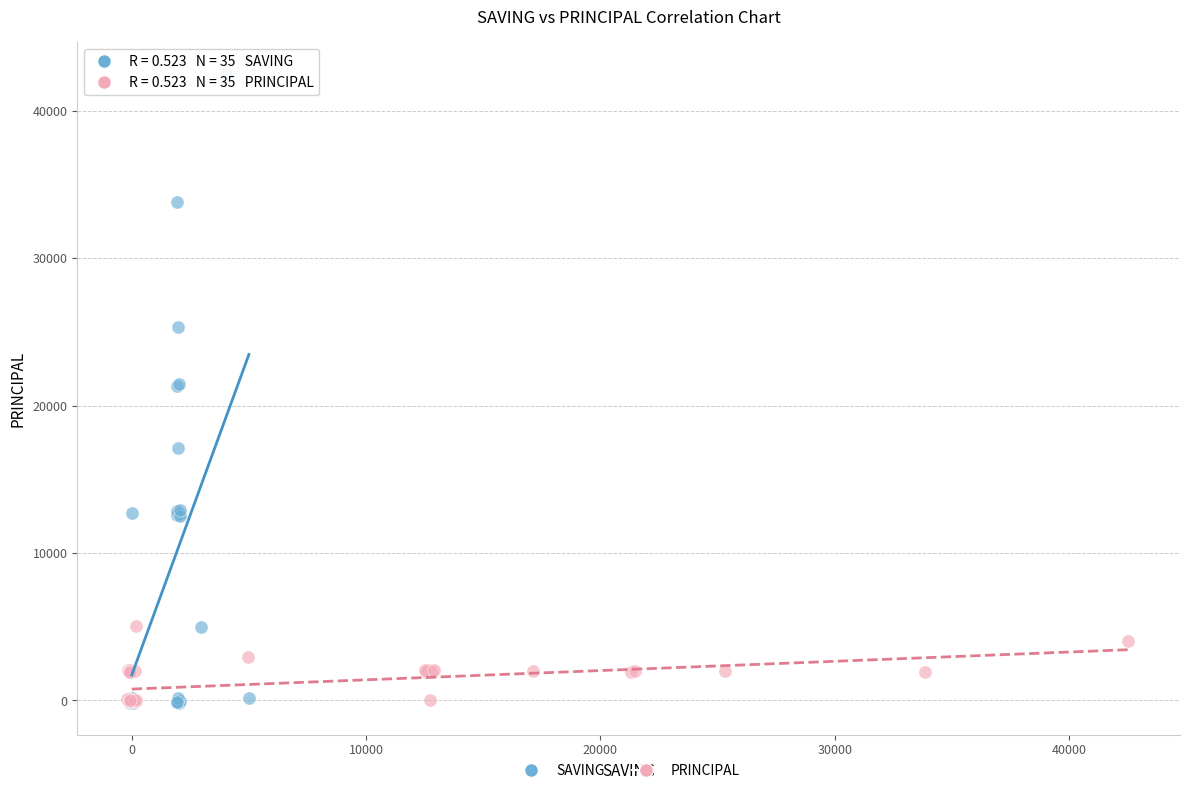

Which series has the widest spread of Y values?

SAVING